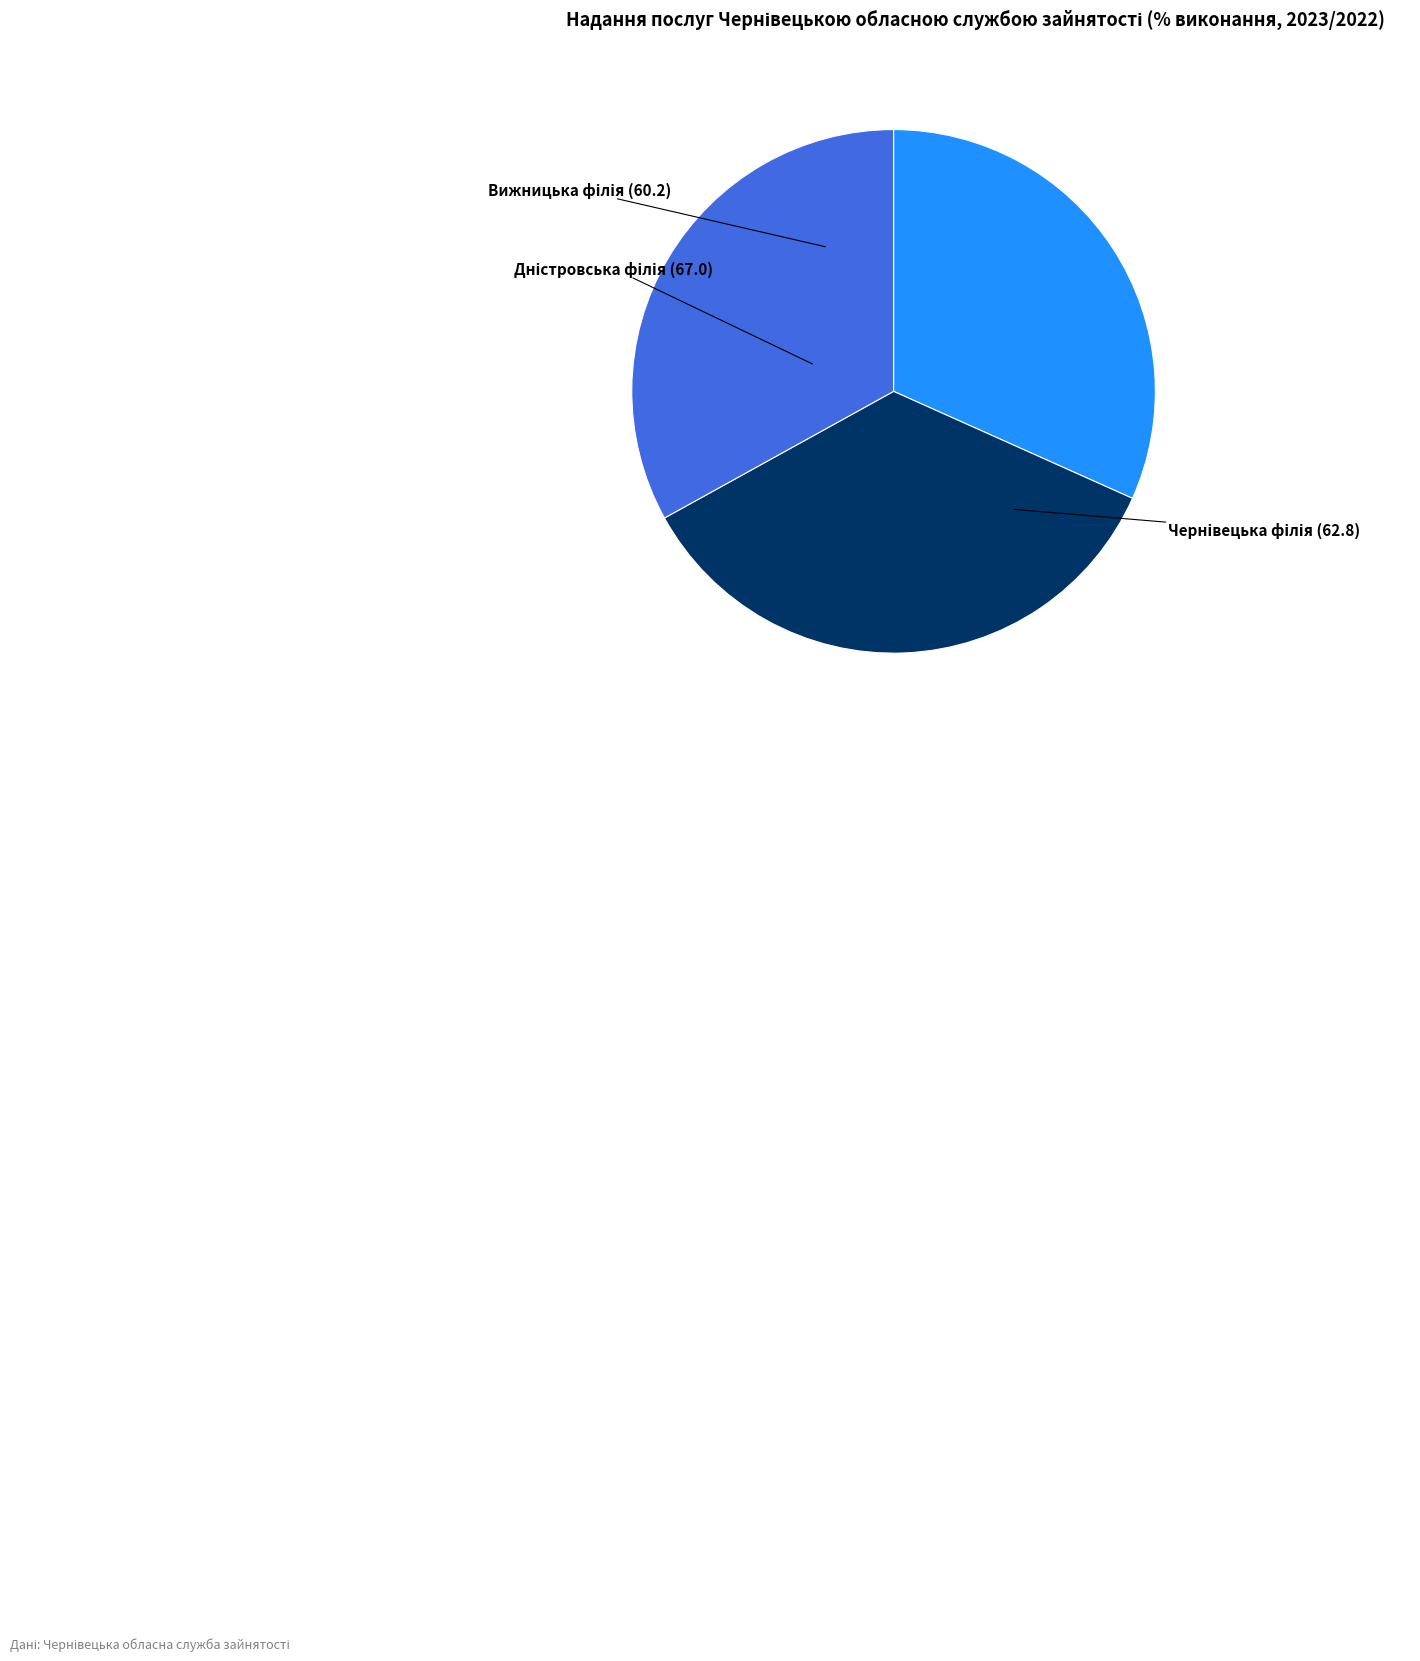

How many slices are in this pie chart?

3